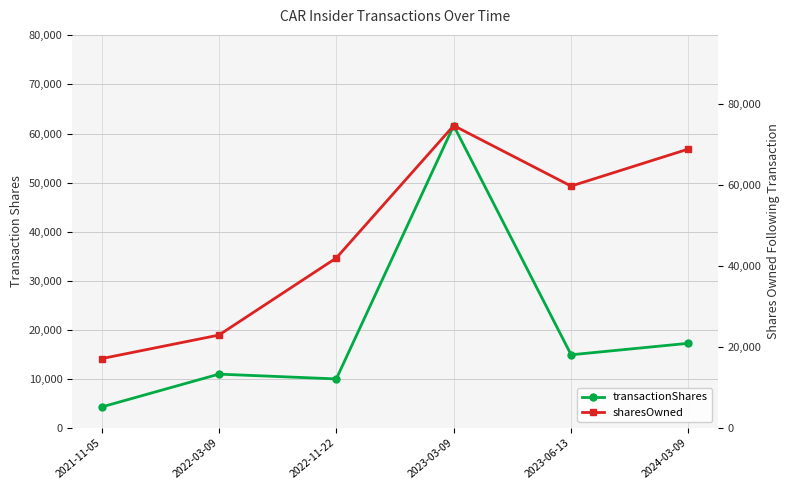

At how many categories does at least one series exceed 6501?

6